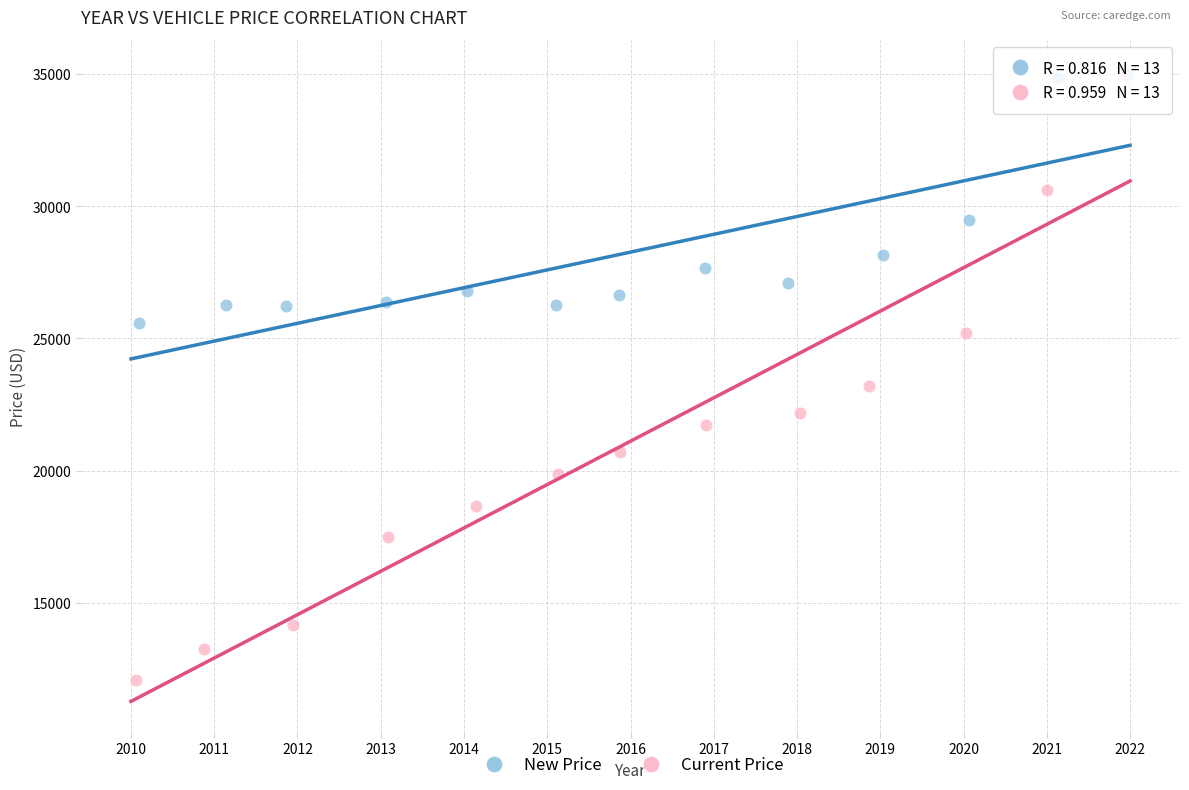

Which series has the largest Y range (max minus min)?

Current Price